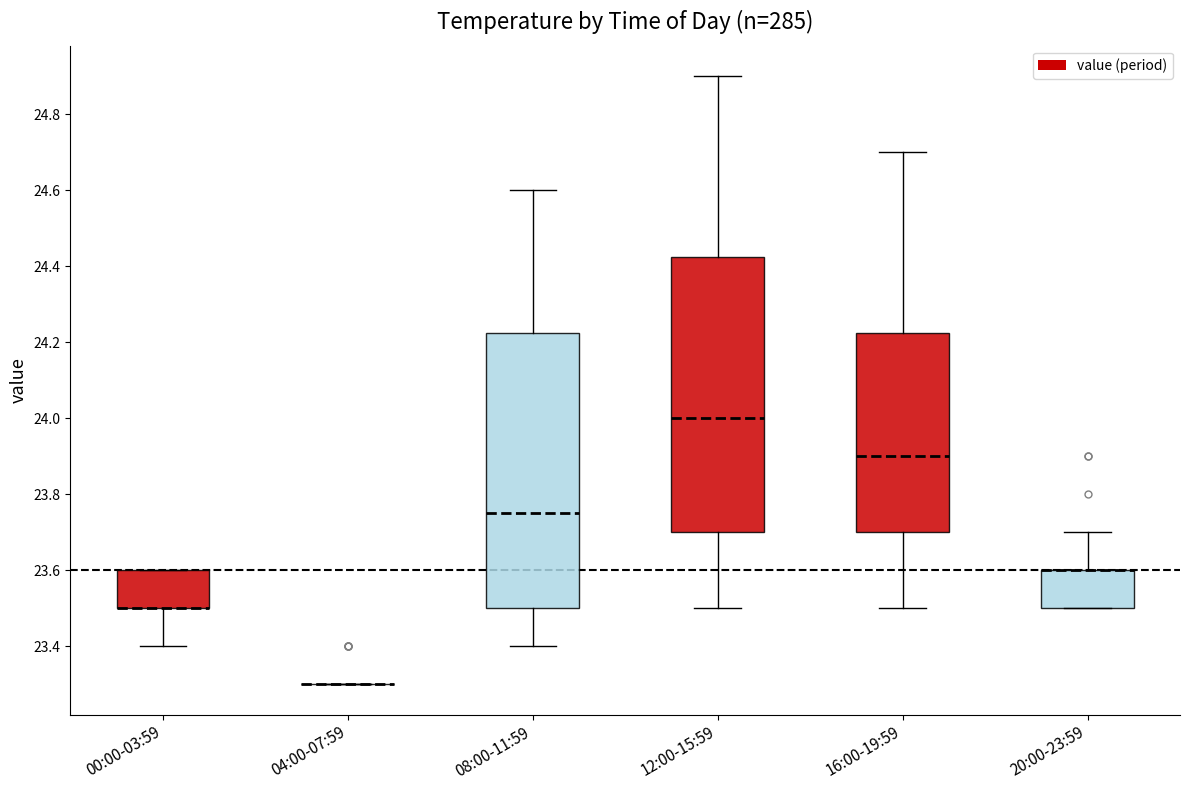

Reading left to right, read every box against the y-axis: the position of its median line, the range the box covers, and the ends of its whiskers. The values are not printed on the chart, so give them approximately, as read against the axis.

00:00-03:59: median 23.50 (drawn on the box's lower edge), box 23.50 to 23.60, whiskers 23.40 to 23.60
04:00-07:59: box collapsed to a line at 23.30, whiskers 23.30 to 23.30
08:00-11:59: median 23.76, box 23.50 to 24.22, whiskers 23.40 to 24.60
12:00-15:59: median 24.00, box 23.70 to 24.42, whiskers 23.50 to 24.90
16:00-19:59: median 23.90, box 23.70 to 24.22, whiskers 23.50 to 24.70
20:00-23:59: median 23.60 (drawn on the box's upper edge), box 23.50 to 23.60, whiskers 23.50 to 23.70